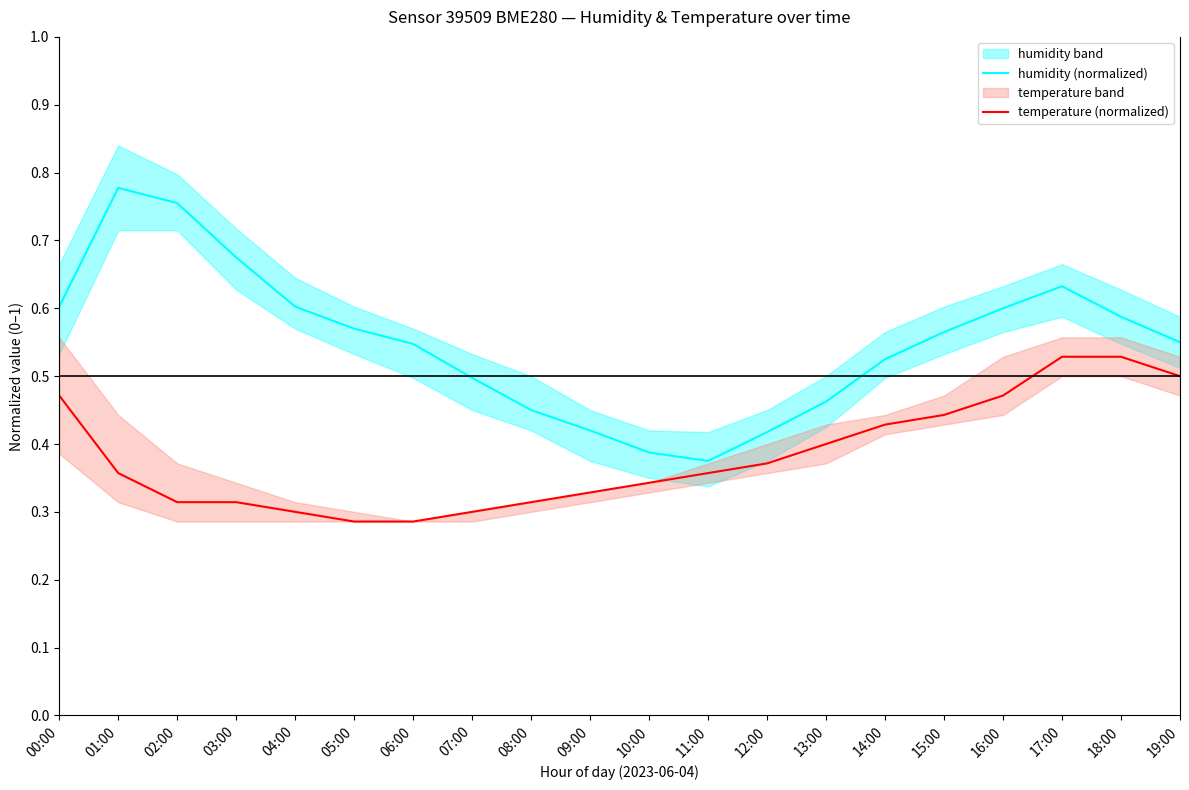

Does the chart have visible grid lines?

No